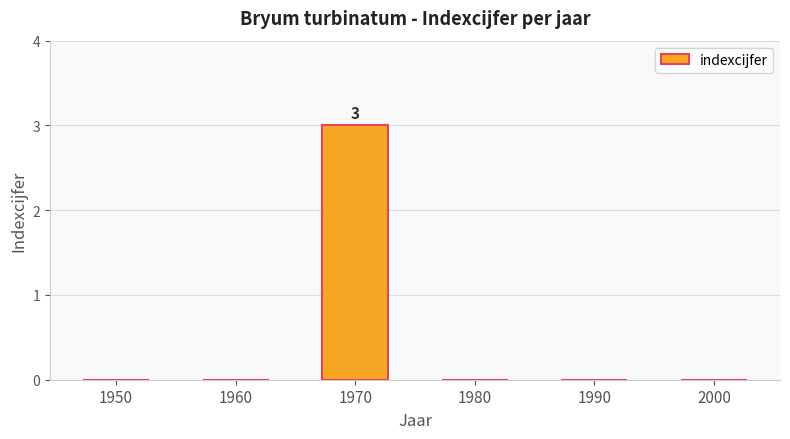

True or false: the data shows 0 at 1990.

True